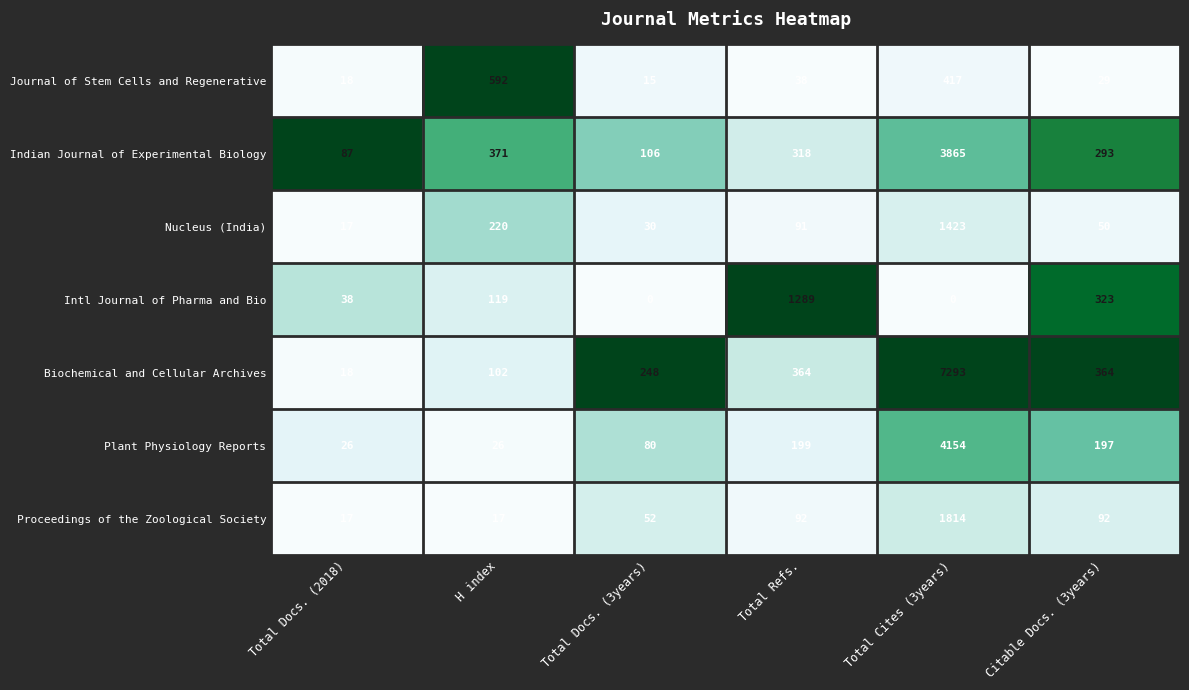

Which series changed the most between Total Docs. (2018) and Total Cites (3years)?

Biochemical and Cellular Archives